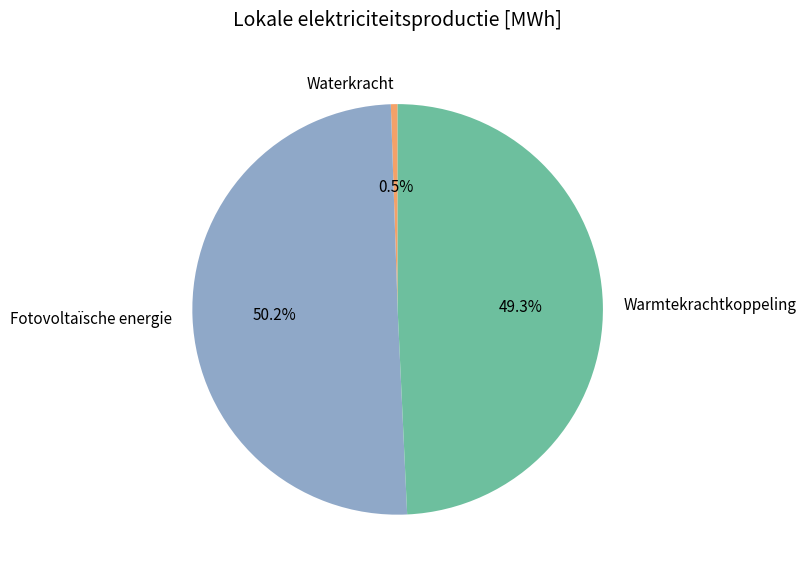

Combined, do Warmtekrachtkoppeling and Fotovoltaïsche energie account for over 50%?

Yes